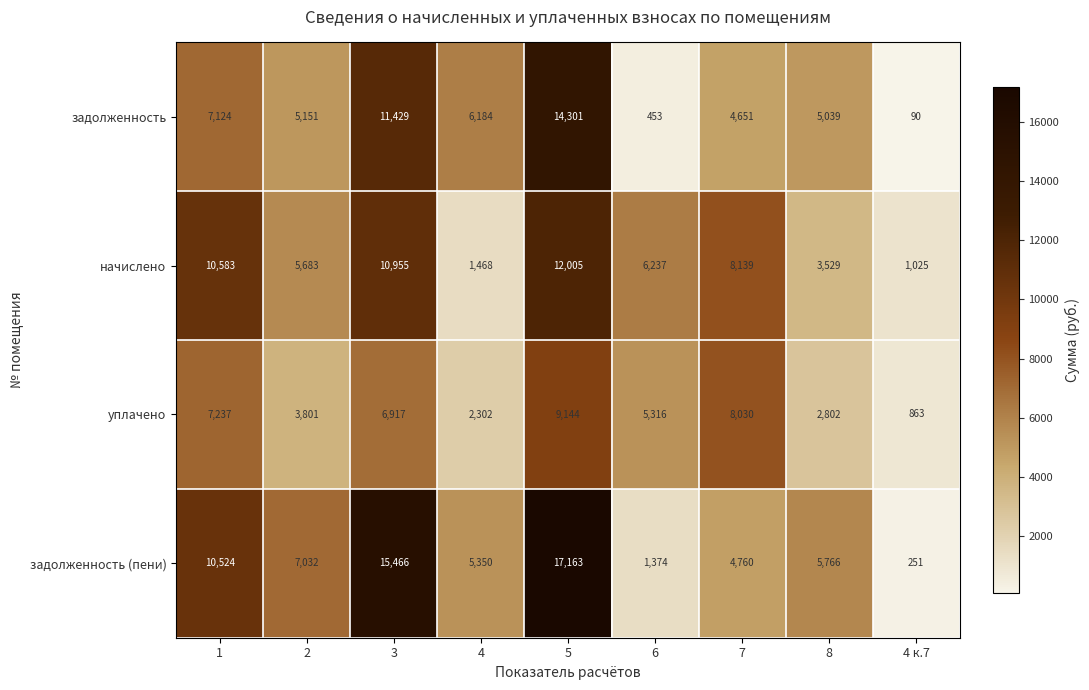

What is the greatest value displayed?

17163